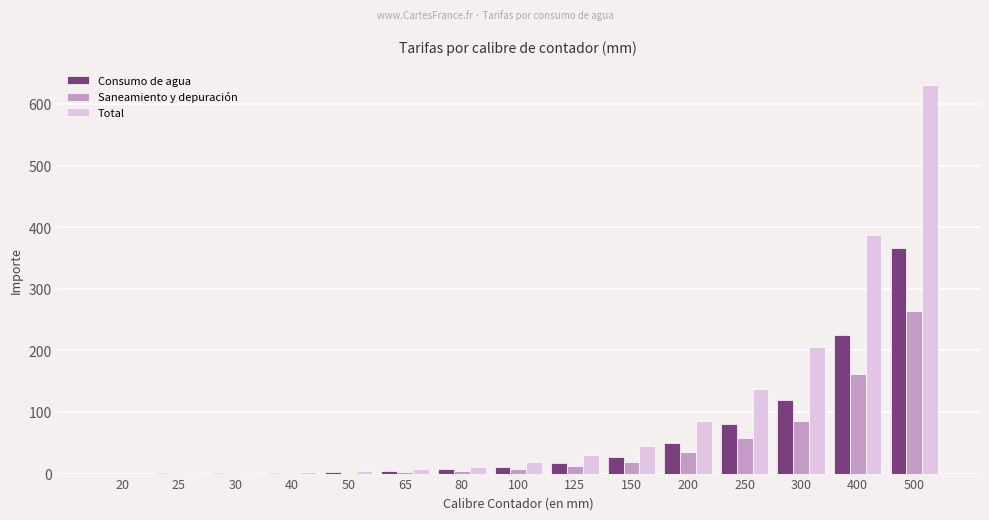

At which label is Total closest to 315?

400